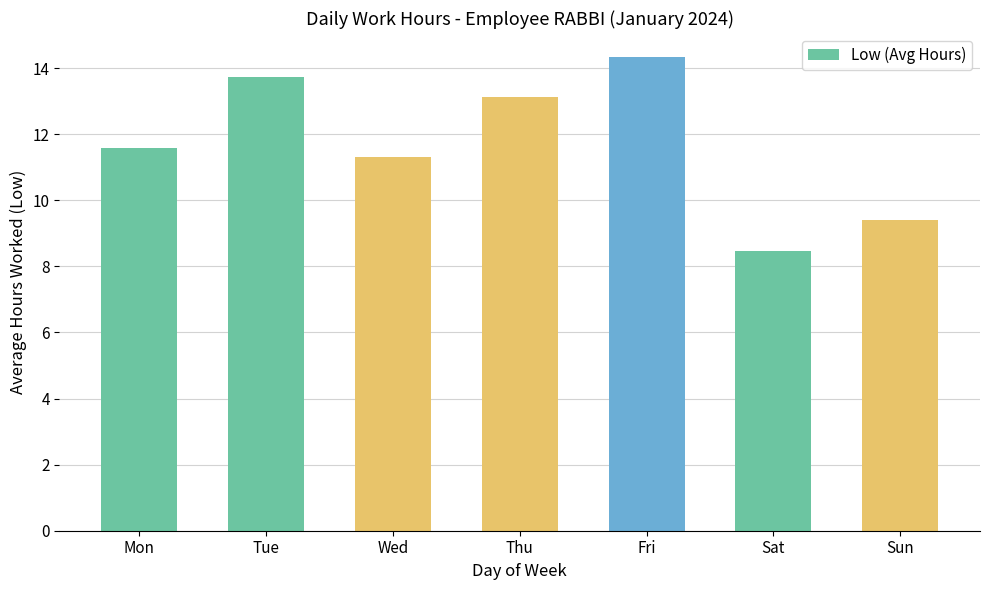

List the labels in order of value, smallest first.

Sat, Sun, Wed, Mon, Thu, Tue, Fri